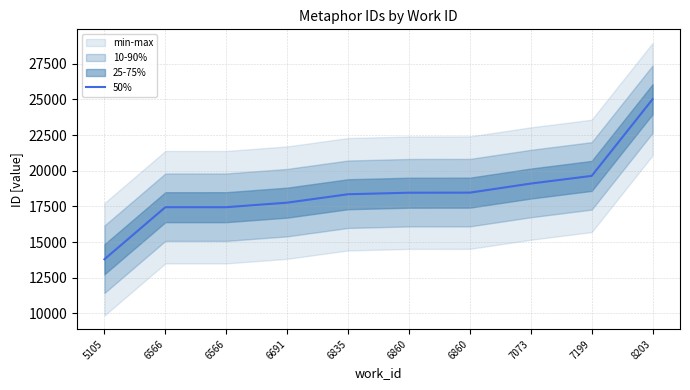

What is the ratio of the value at 6835 to the value at 6691?

1.0